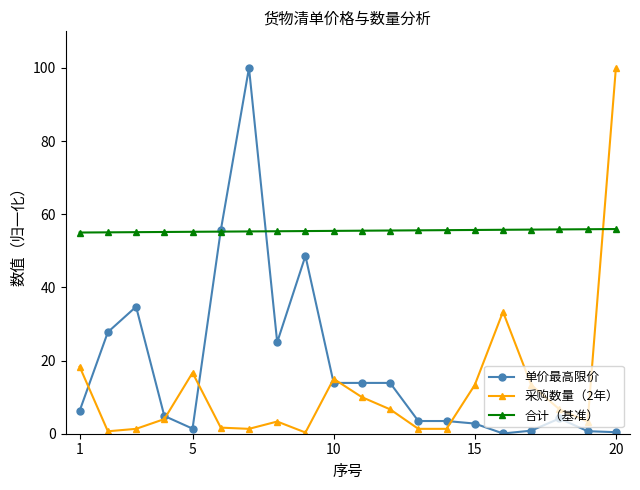

Which series has the largest total across all categories?

合计（基准）